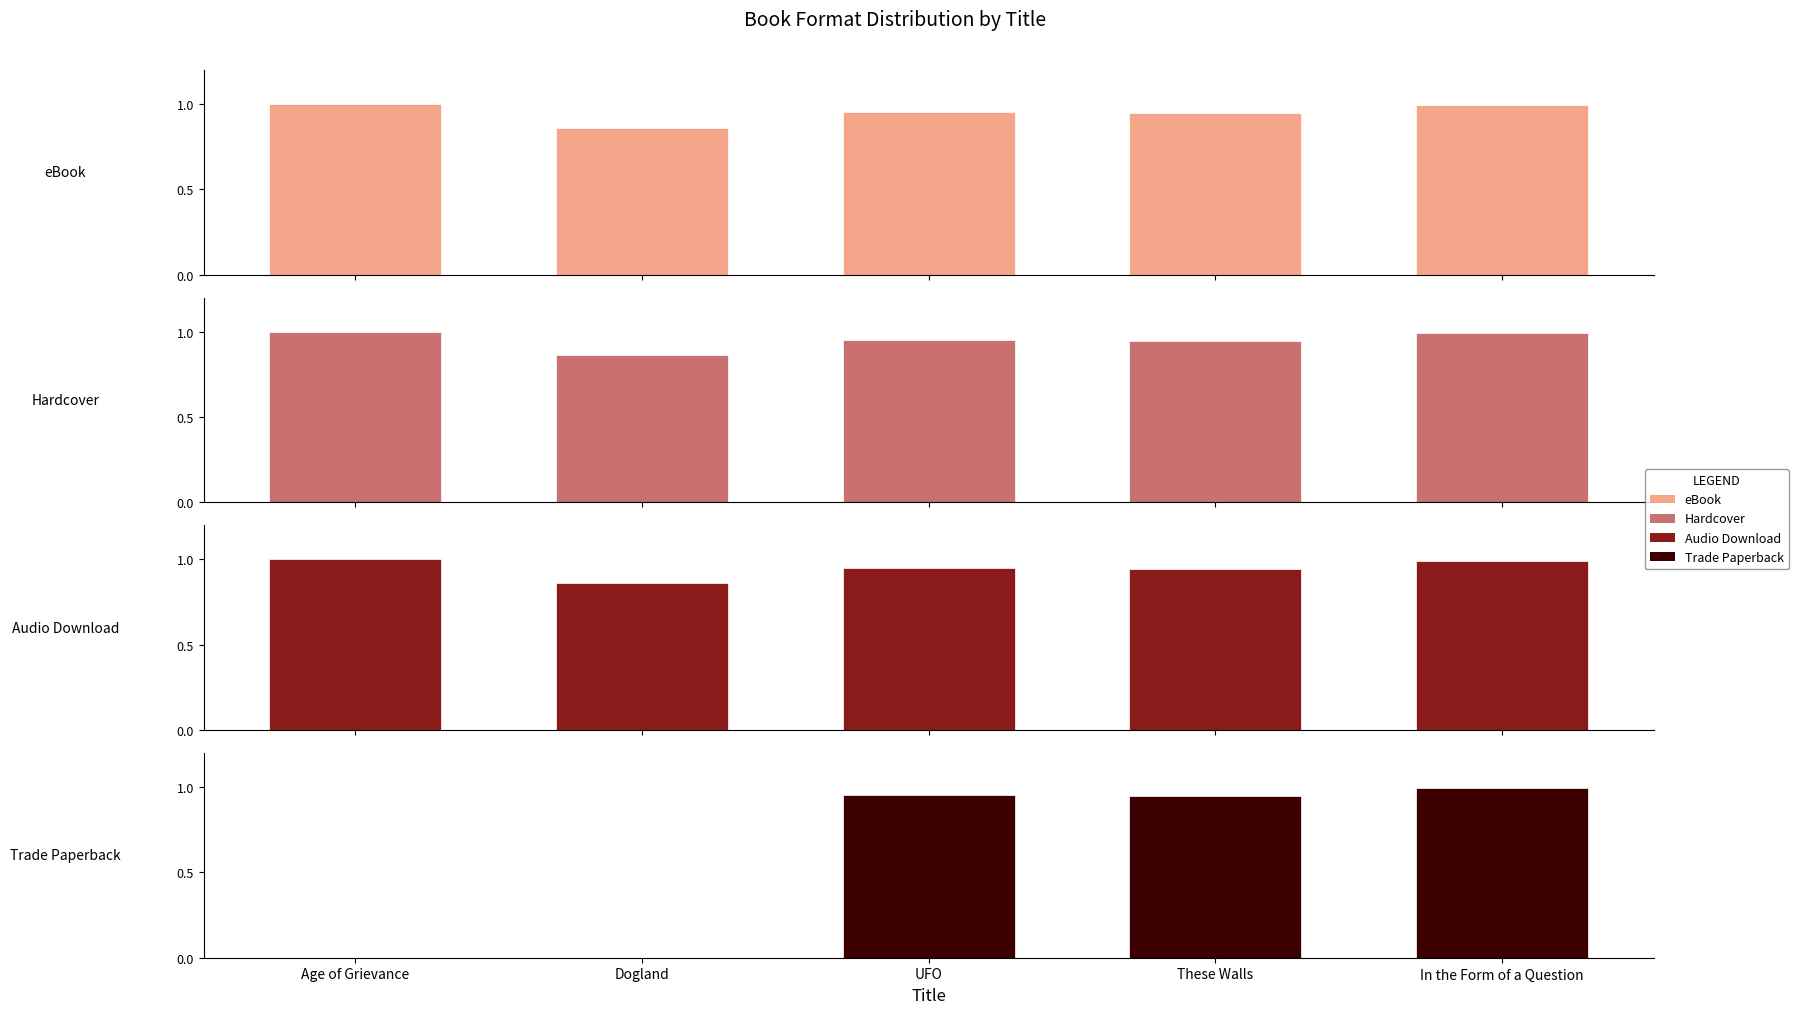

Is the value of Trade Paperback at Dogland greater than the value of eBook at UFO?

No